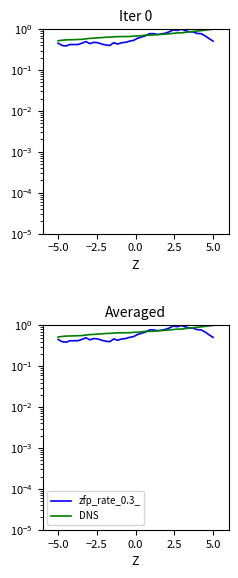

How many data points does each series have?

40